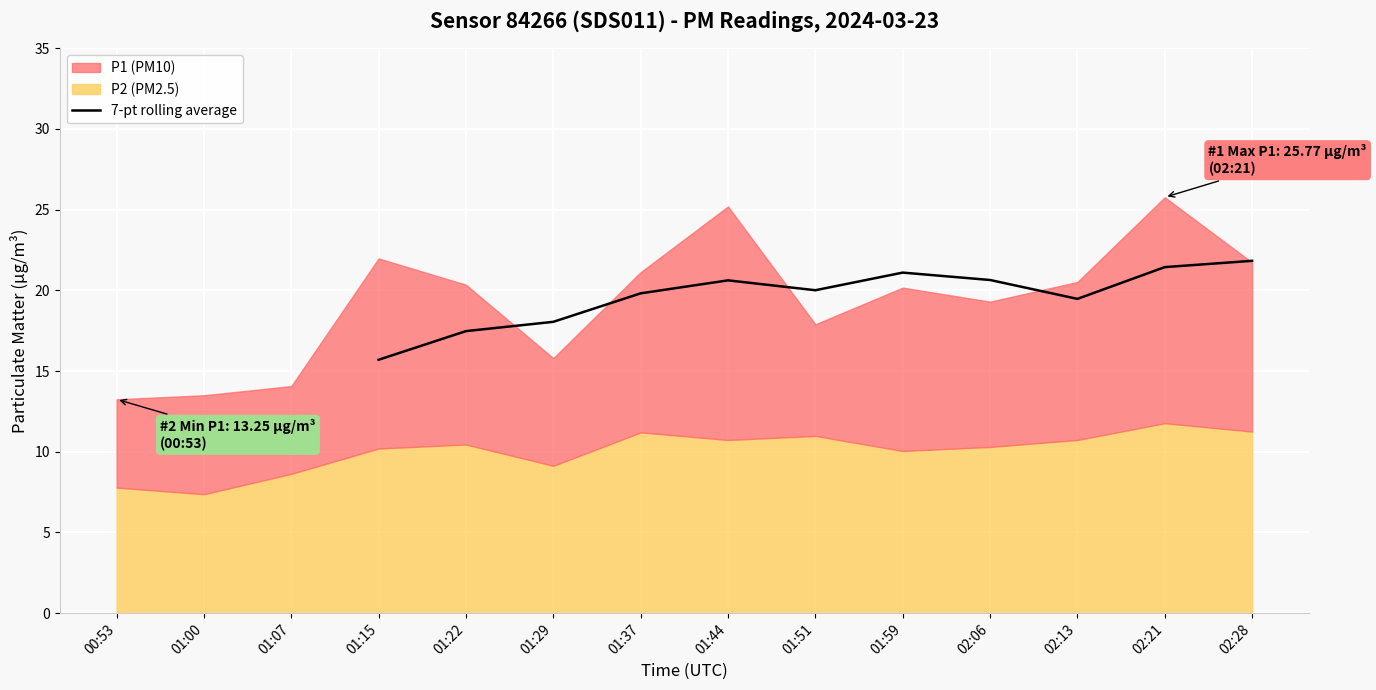

What is the ratio of the value at 01:59 to the value at 01:44?

1.0